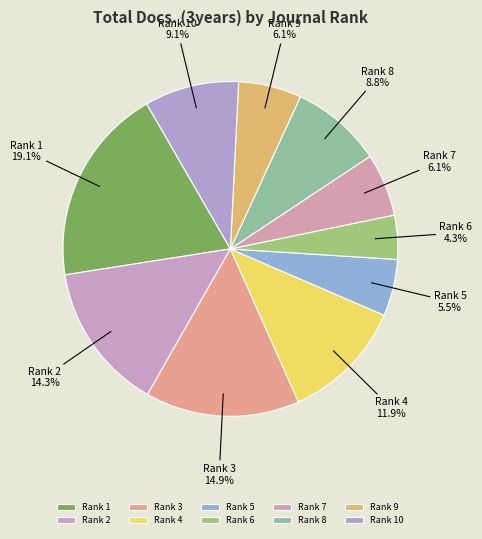

Is there any slice that represents more than half of the pie?

No